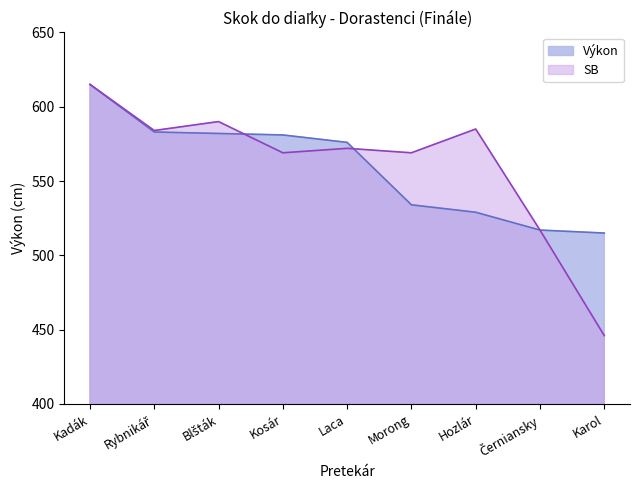

At which category is the sum across all series the highest?

Kadák